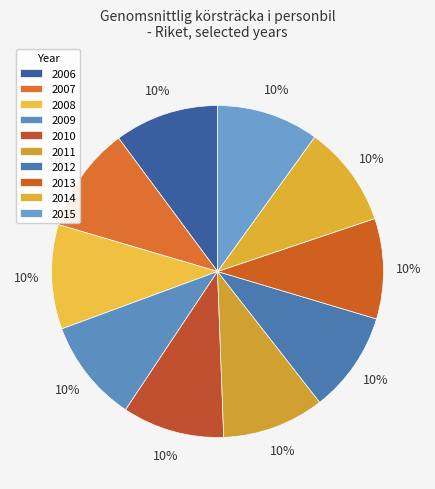

Which category has the smallest portion of the pie?

2013